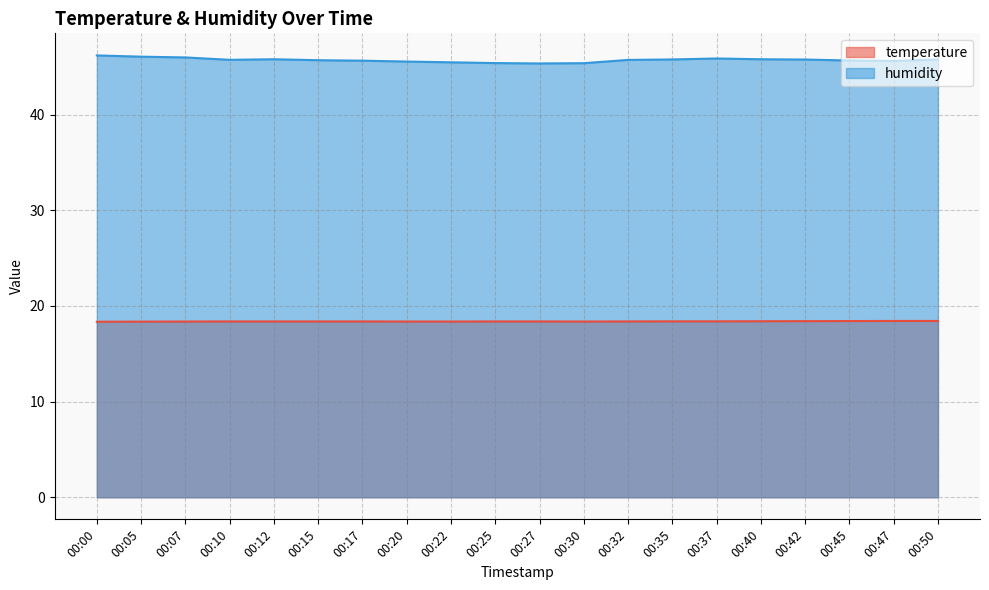

Does the chart display data point markers on the line(s)?

No